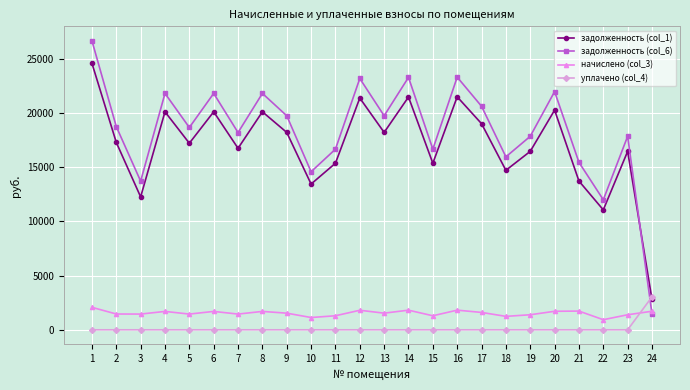

True or false: задолженность (col_6) has a value of 23276.8 at 14.

True